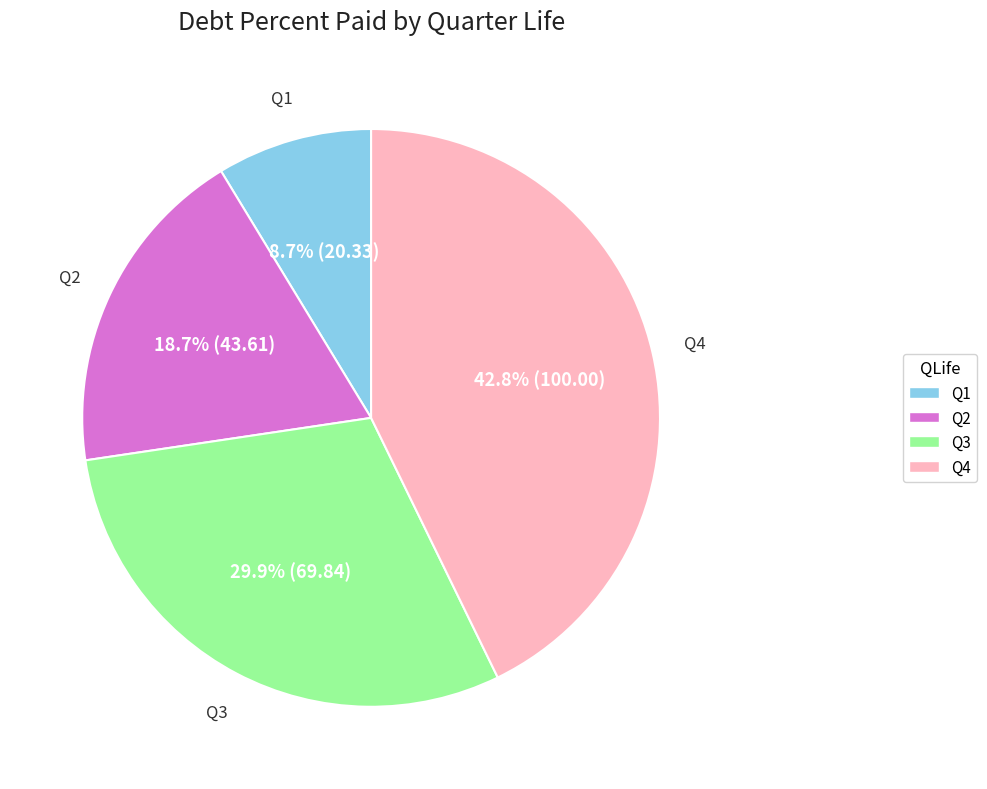

Which has a higher value, Q2 or Q4?

Q4